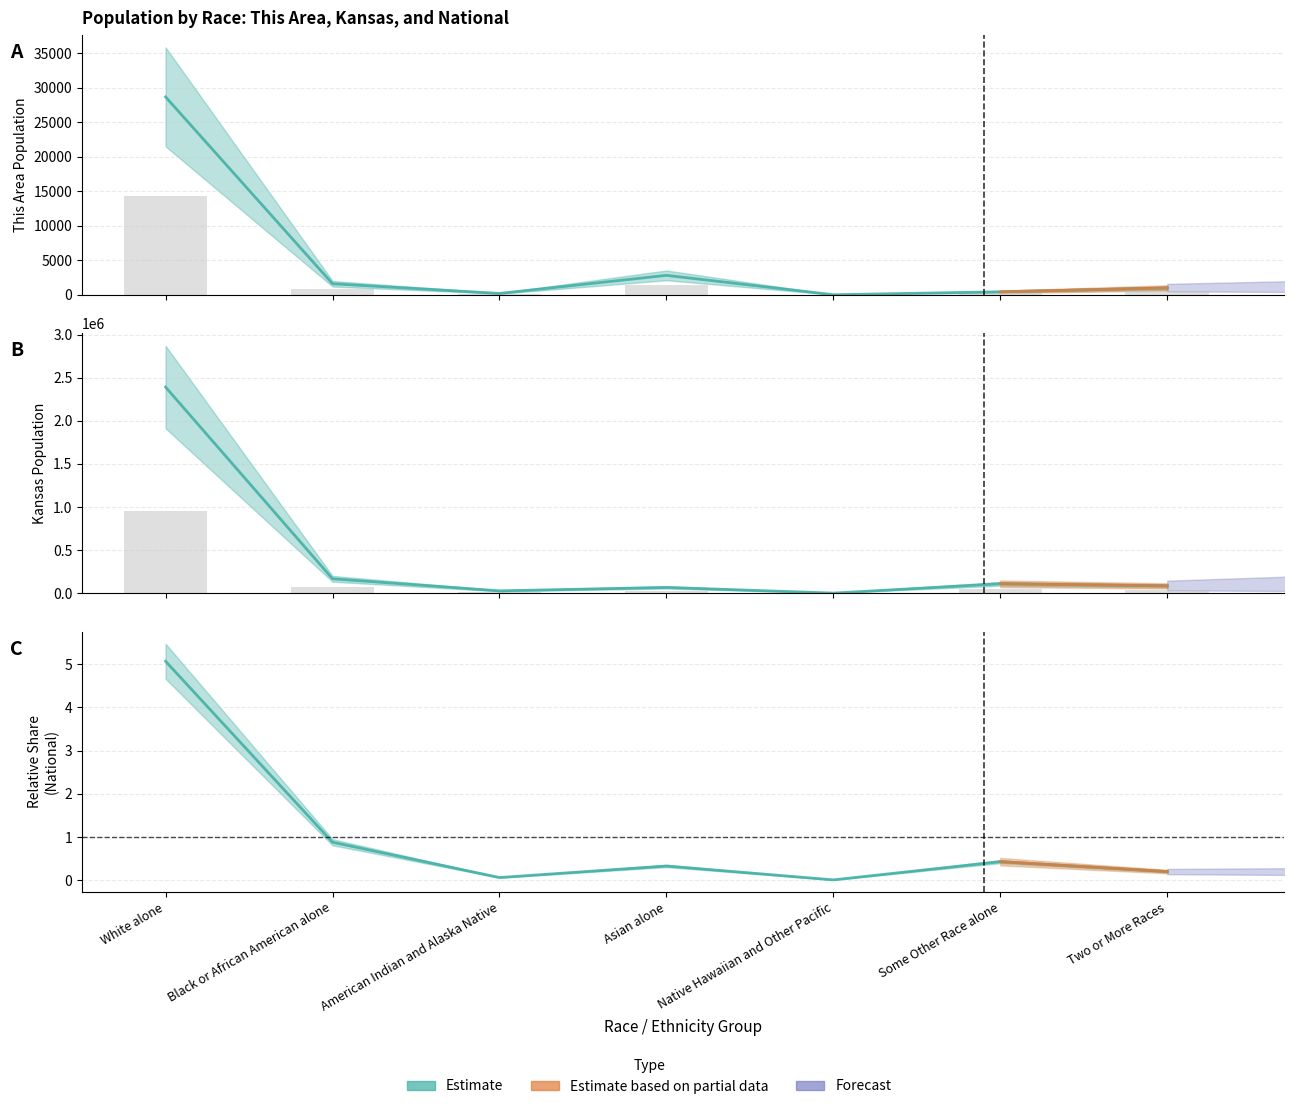

Count the number of categories in the chart.

7